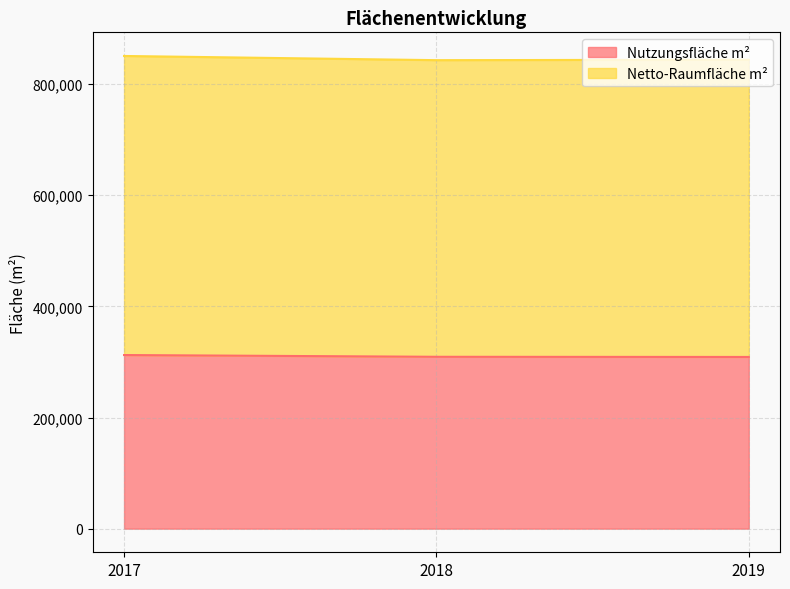

Where is Nutzungsfläche m² nearest to the value 310726?

2018